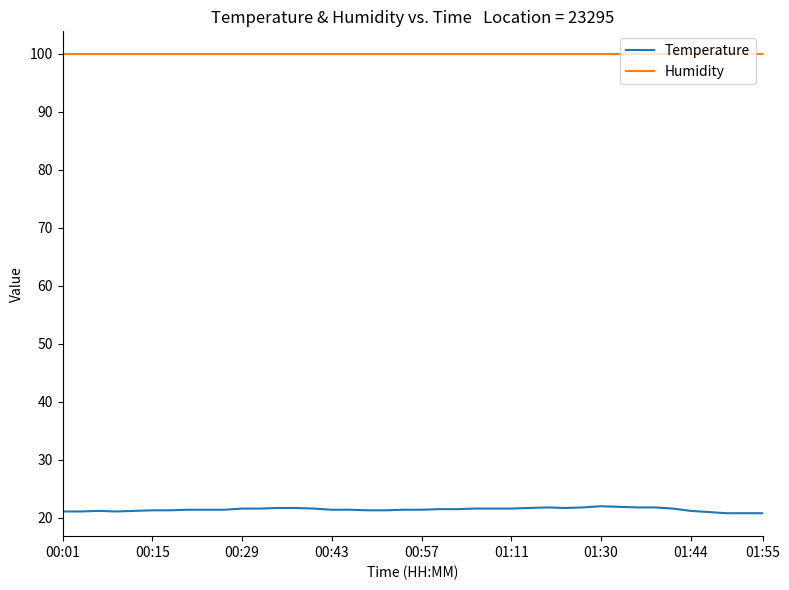

List the series in order of their overall mean, highest first.

Humidity, Temperature